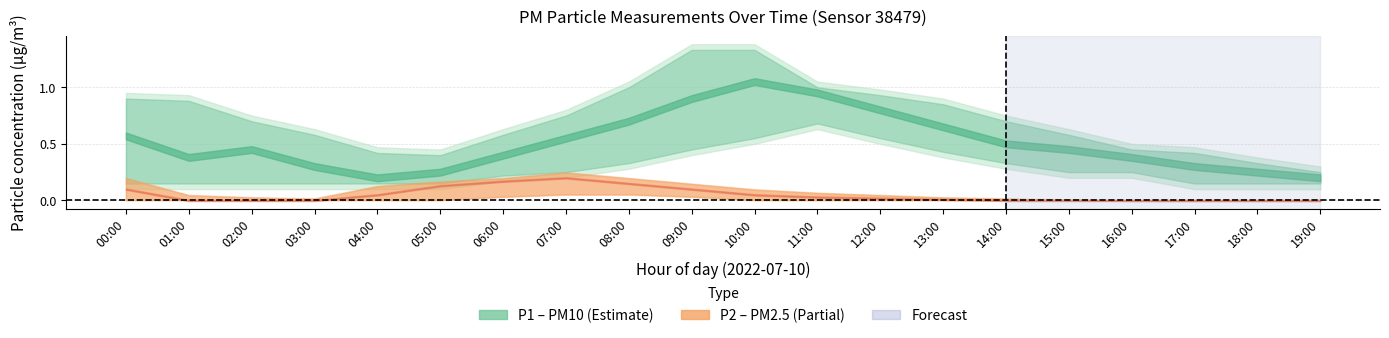

What is the difference between the maximum and minimum values in the P1_upper series?

1.1